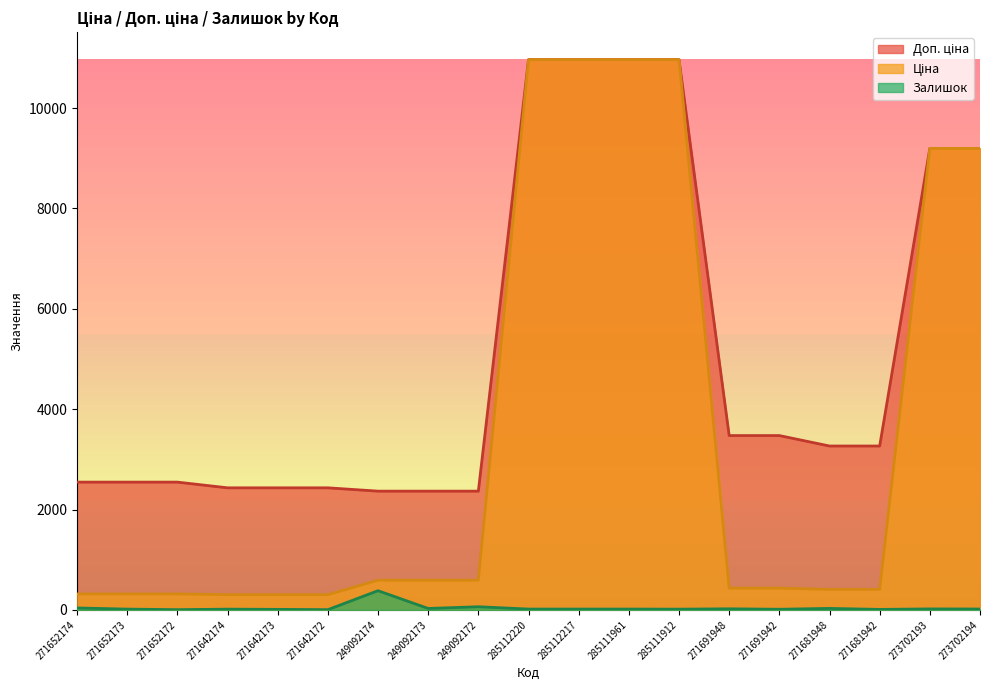

What position from the right is 271691942?

5